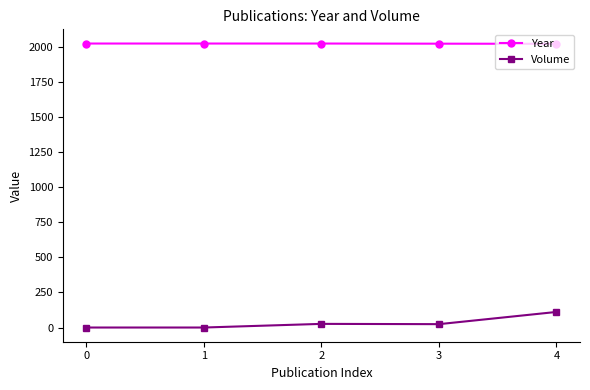

The value of Year at 0 is 3215. True or false?

False